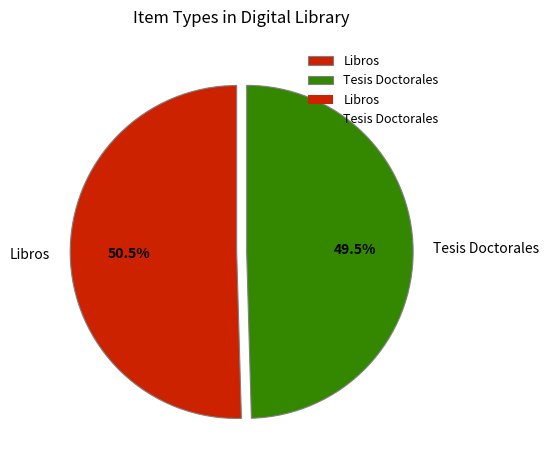

Does any single category account for the majority?

Yes